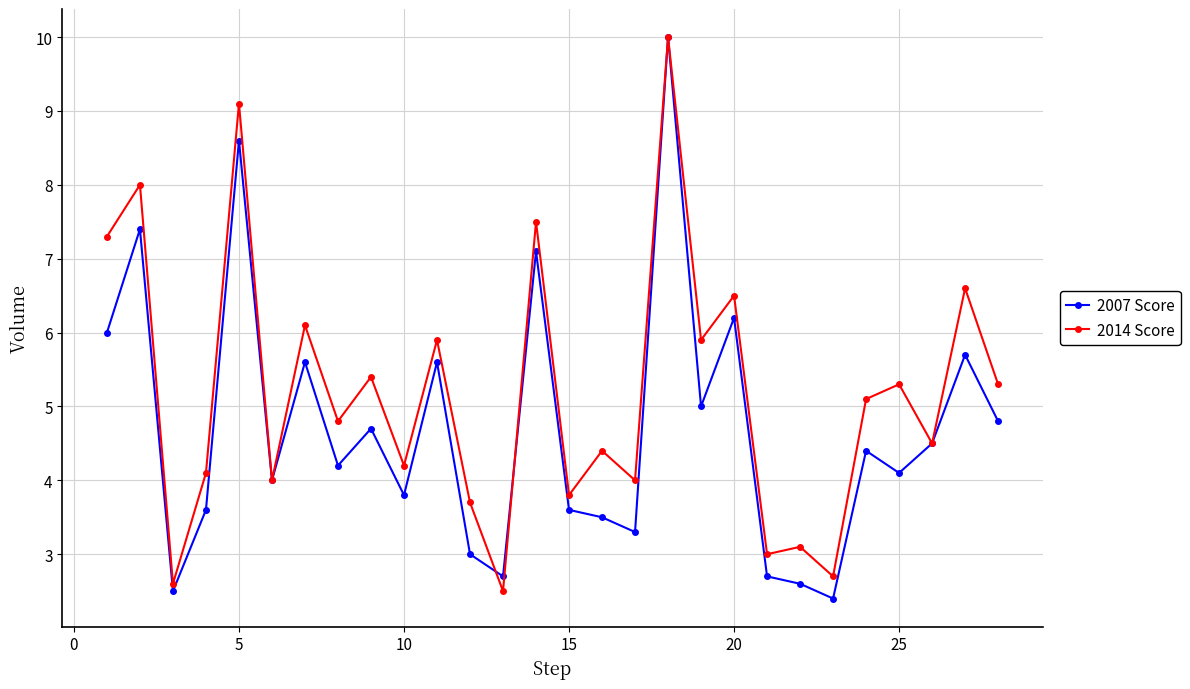

In 2014 Score, how many points are higher than both neighbors (excluding endpoints)?

12